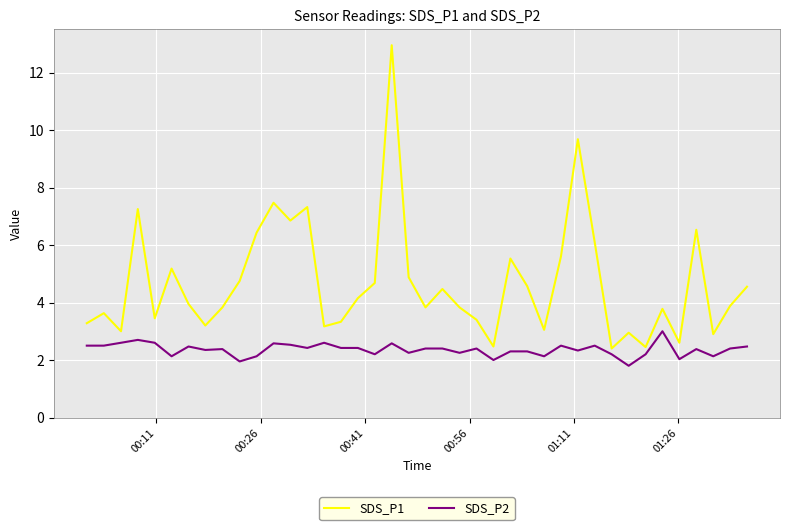

What is the difference between the second highest and minimum values in the SDS_P2 series?

0.9